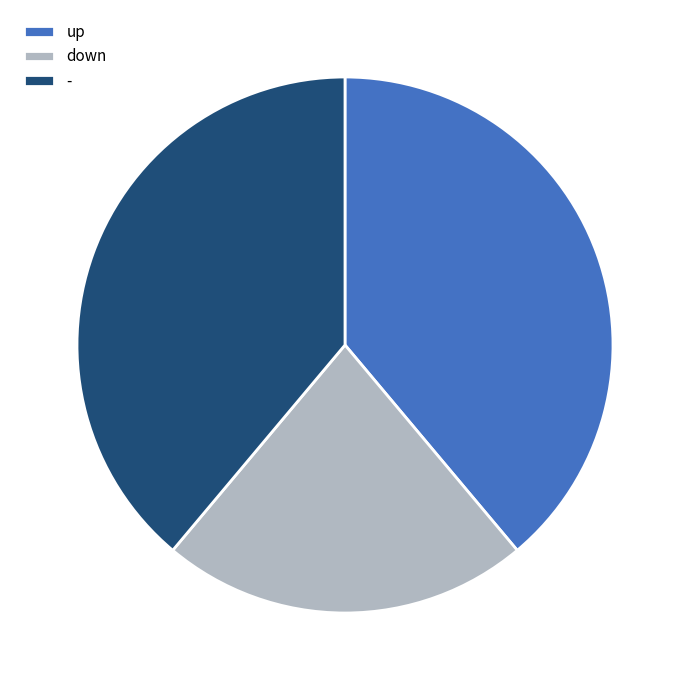

Is there a majority slice in this chart?

No